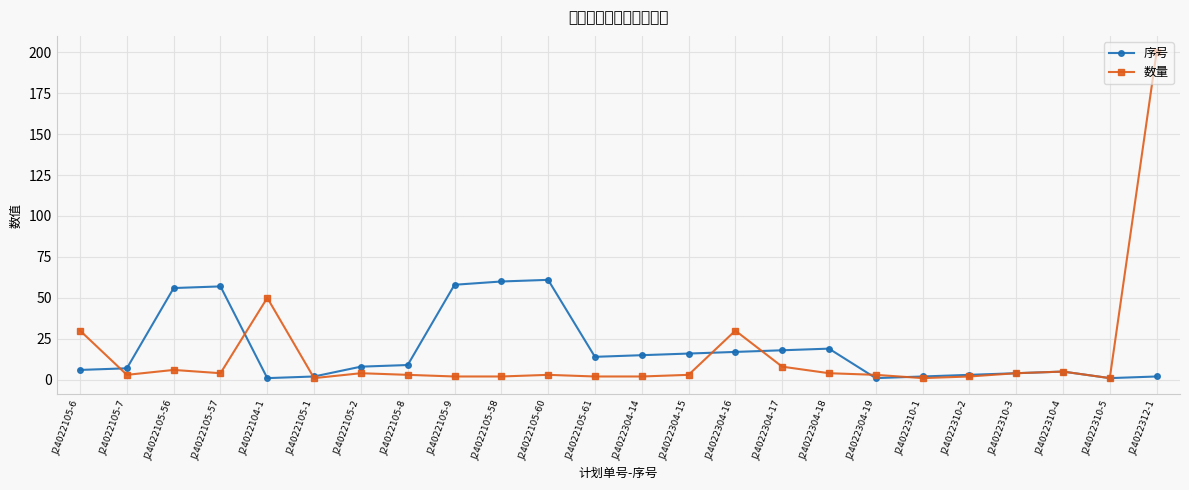

Between J24022304-14 and J24022105-8, which is larger?

J24022304-14